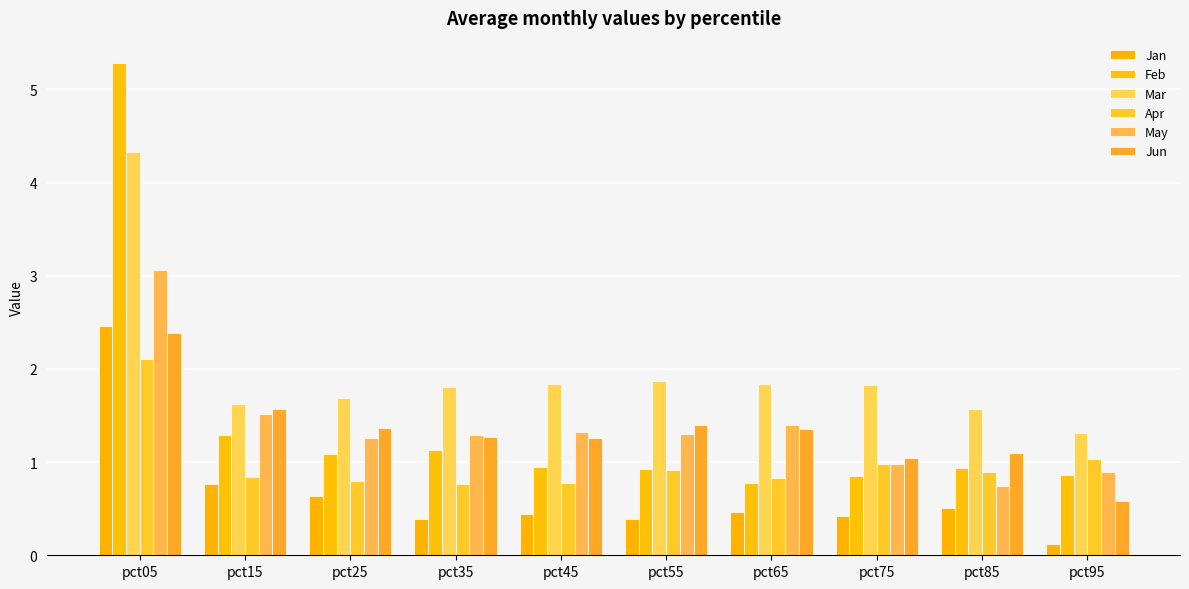

What value does the Jan series have at pct65?

0.5